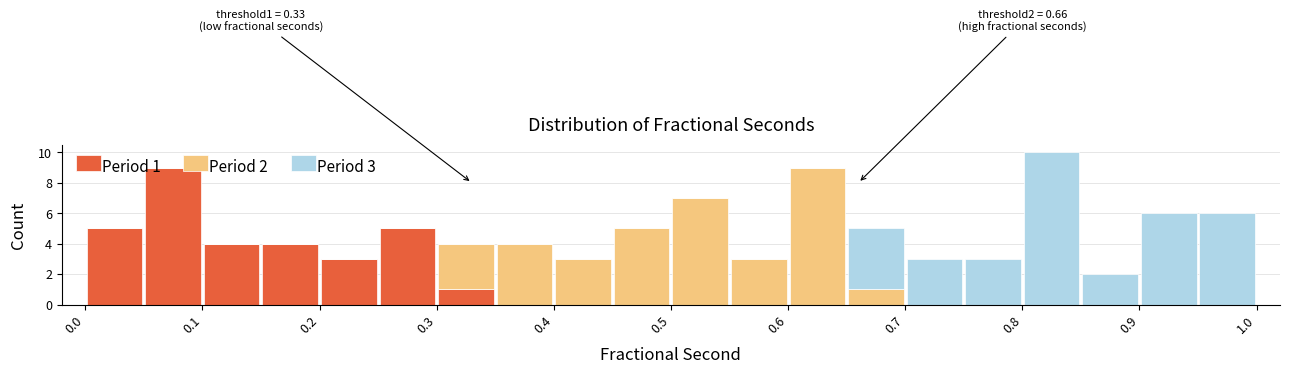

Which range on the x-axis has the tallest stacked bar (by total height)?

0.80 to 0.85